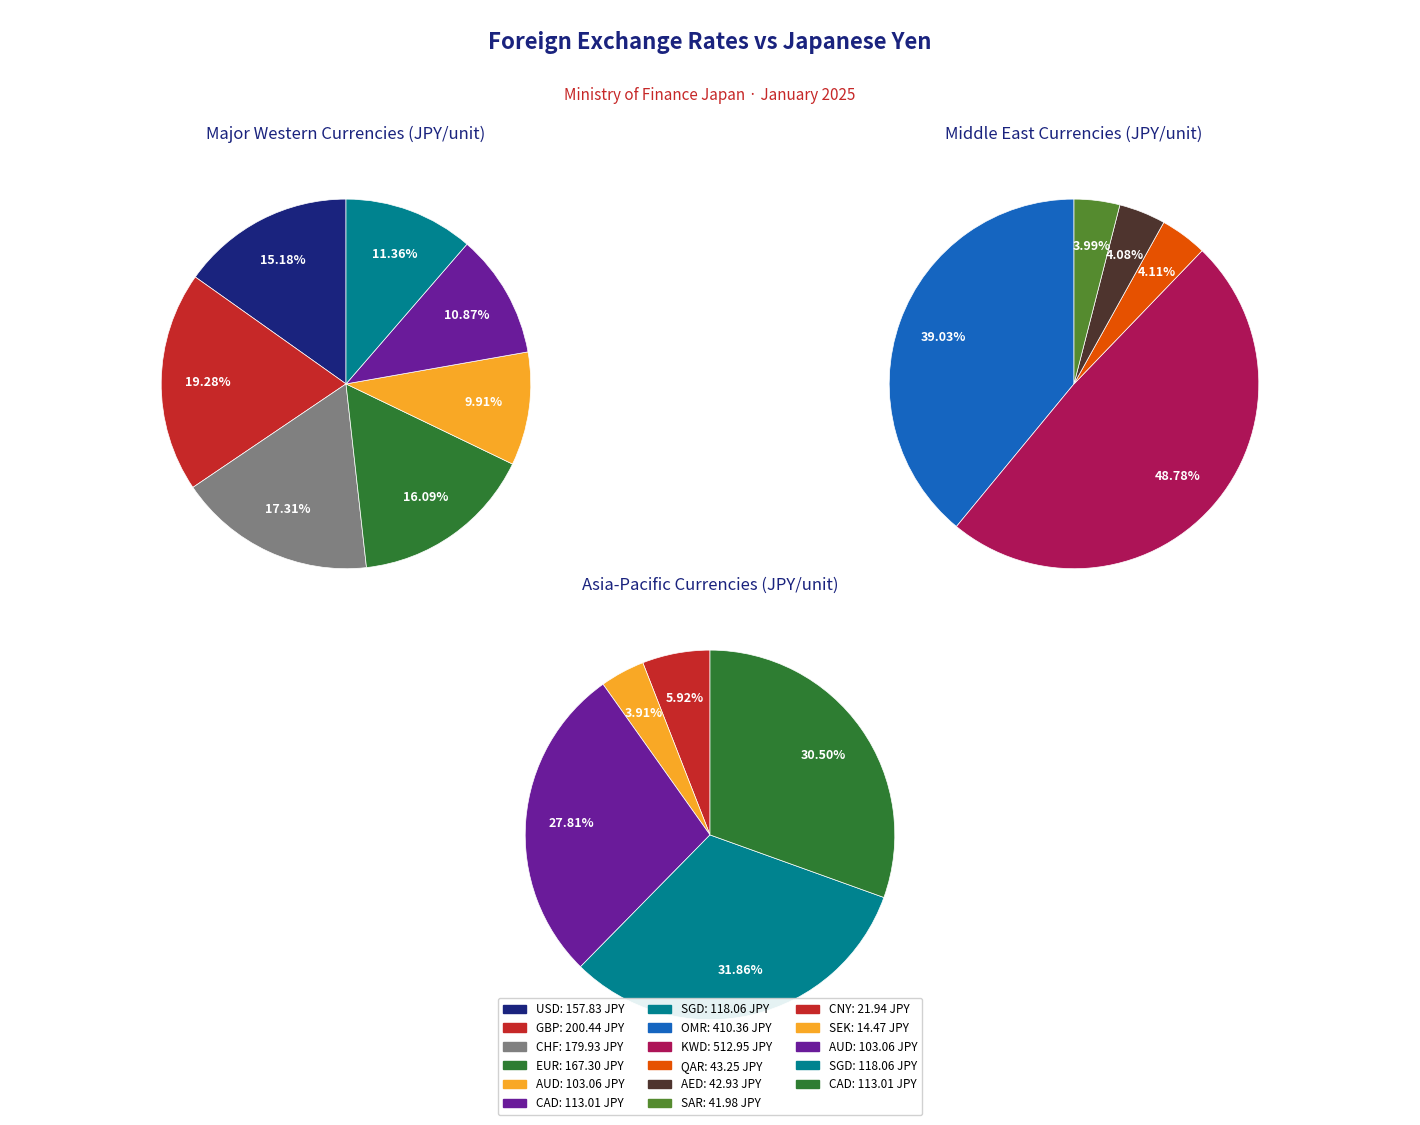

Which slice is the largest?

KWD